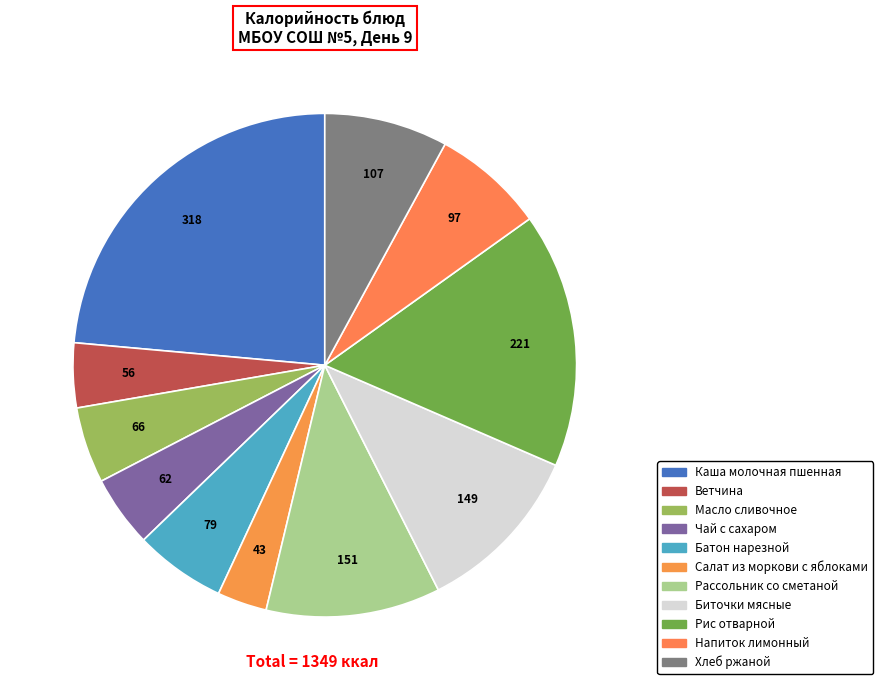

Approximately how many times larger is the value at Ветчина compared to Салат из моркови с яблоками?

1.3